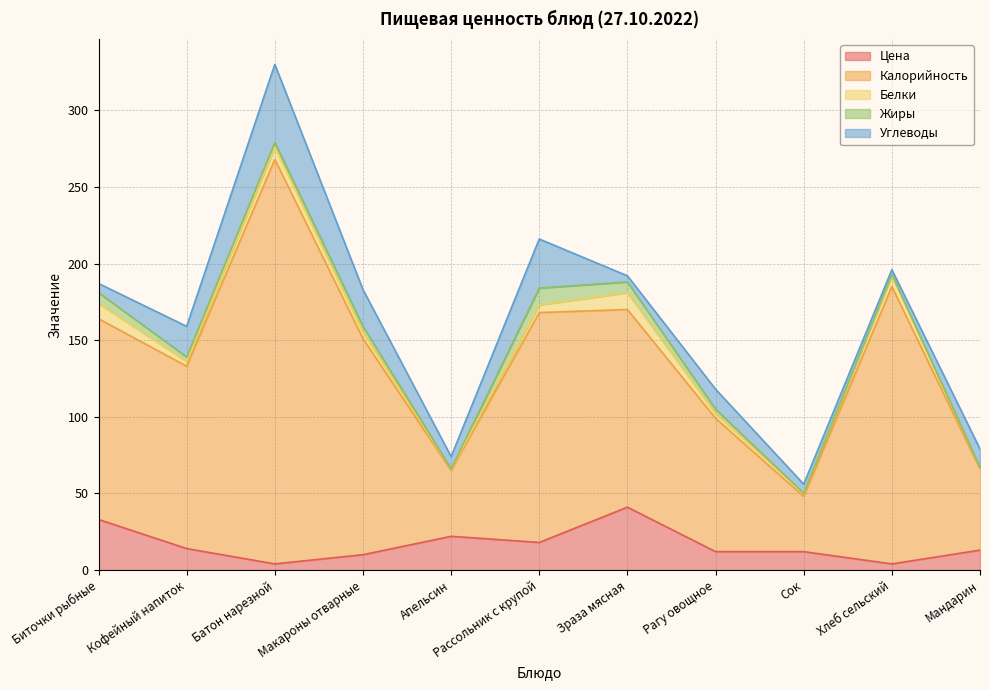

What is the difference between the highest and lowest values at Батон нарезной?

261